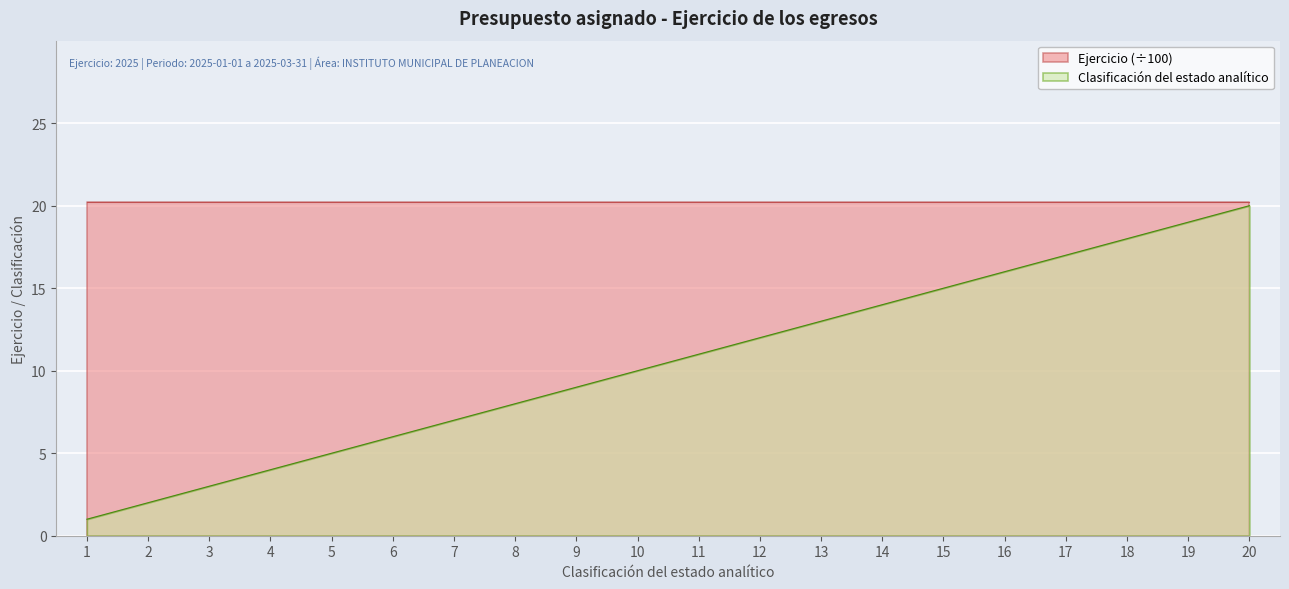

The chart shows a value of 6 at 15. True or false?

False